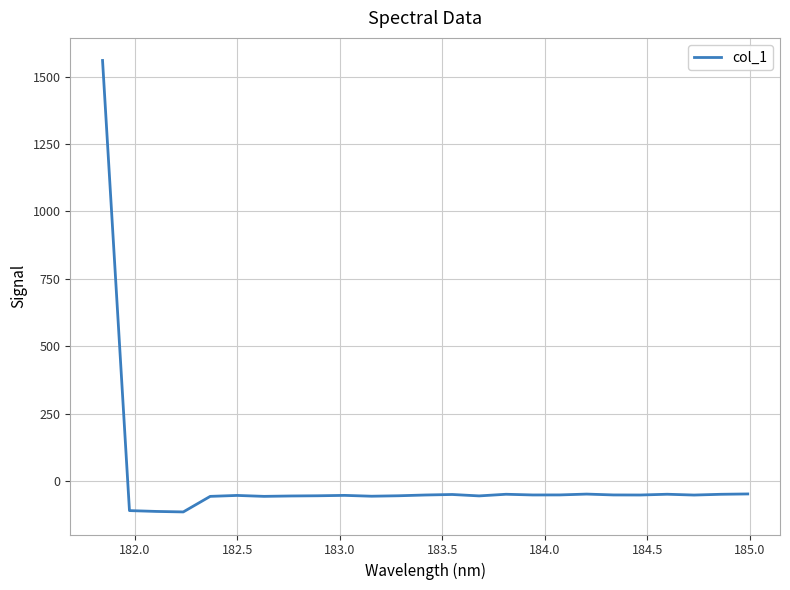

What is the difference between the maximum and minimum values?

1675.8